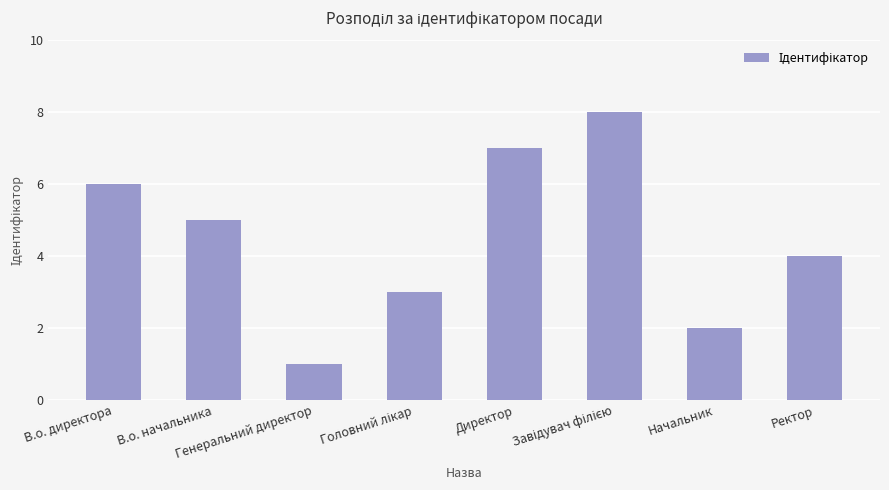

Does the chart contain any negative values?

No